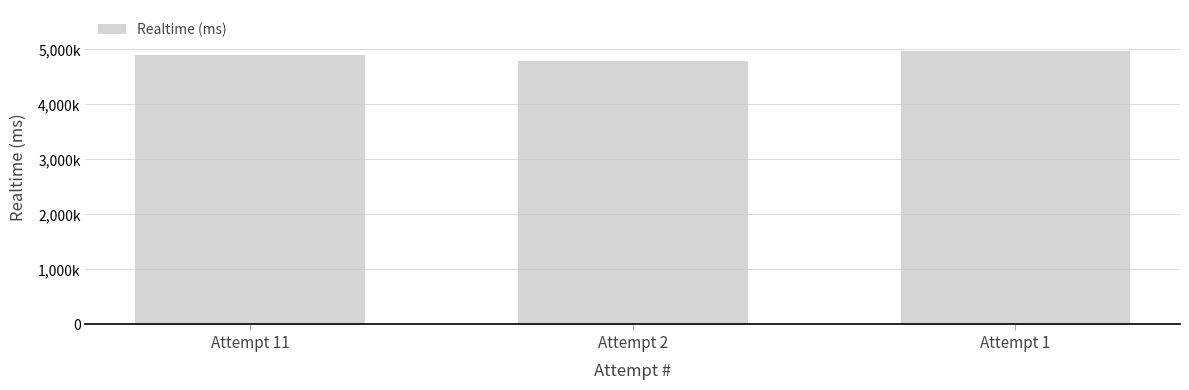

Are the bars horizontal?

No